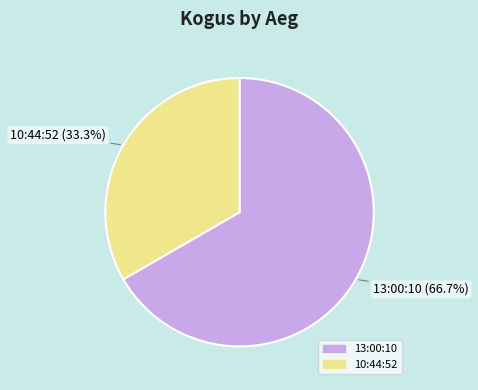

Is the sum of 10:44:52 and 13:00:10 greater than half?

Yes